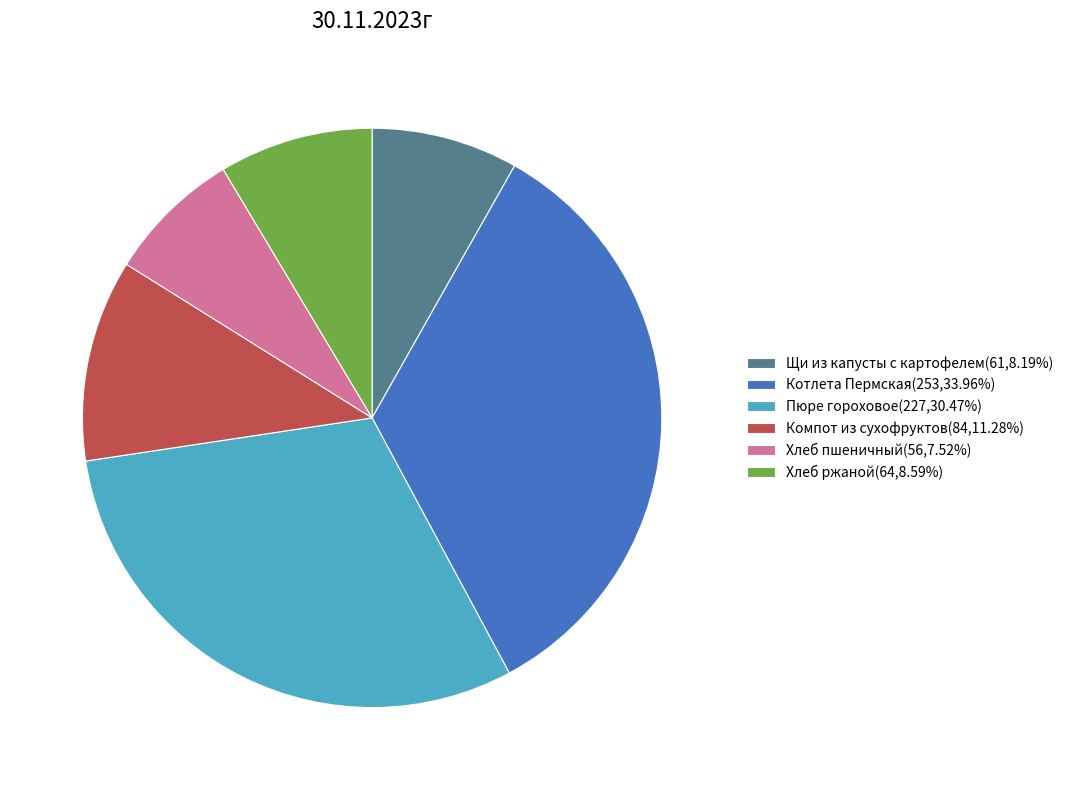

Combined, do Хлеб пшеничный(56,7.52%) and Котлета Пермская(253,33.96%) account for over 50%?

No